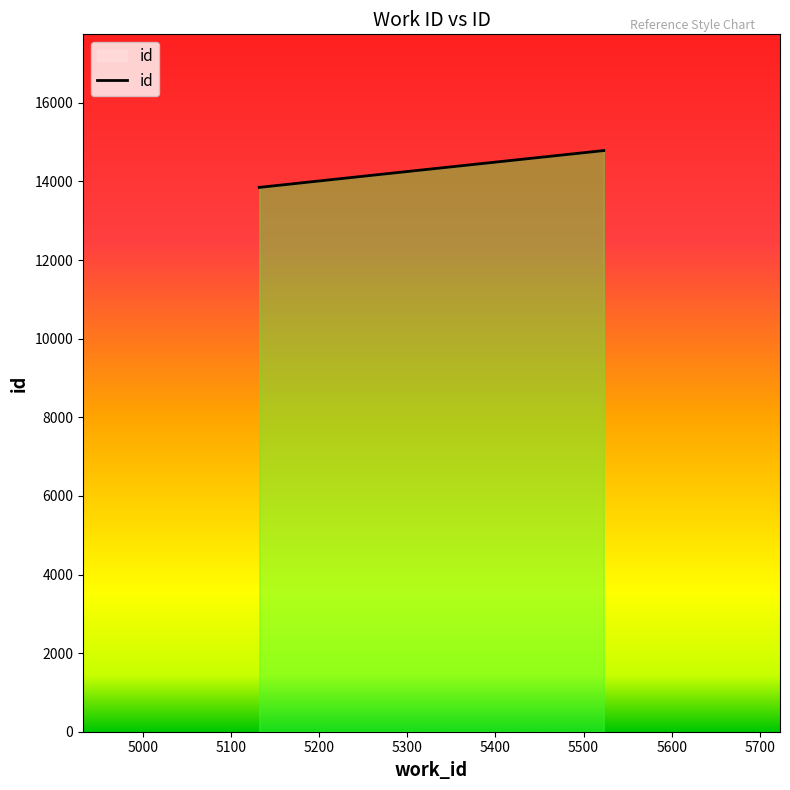

What is the average value?

14276